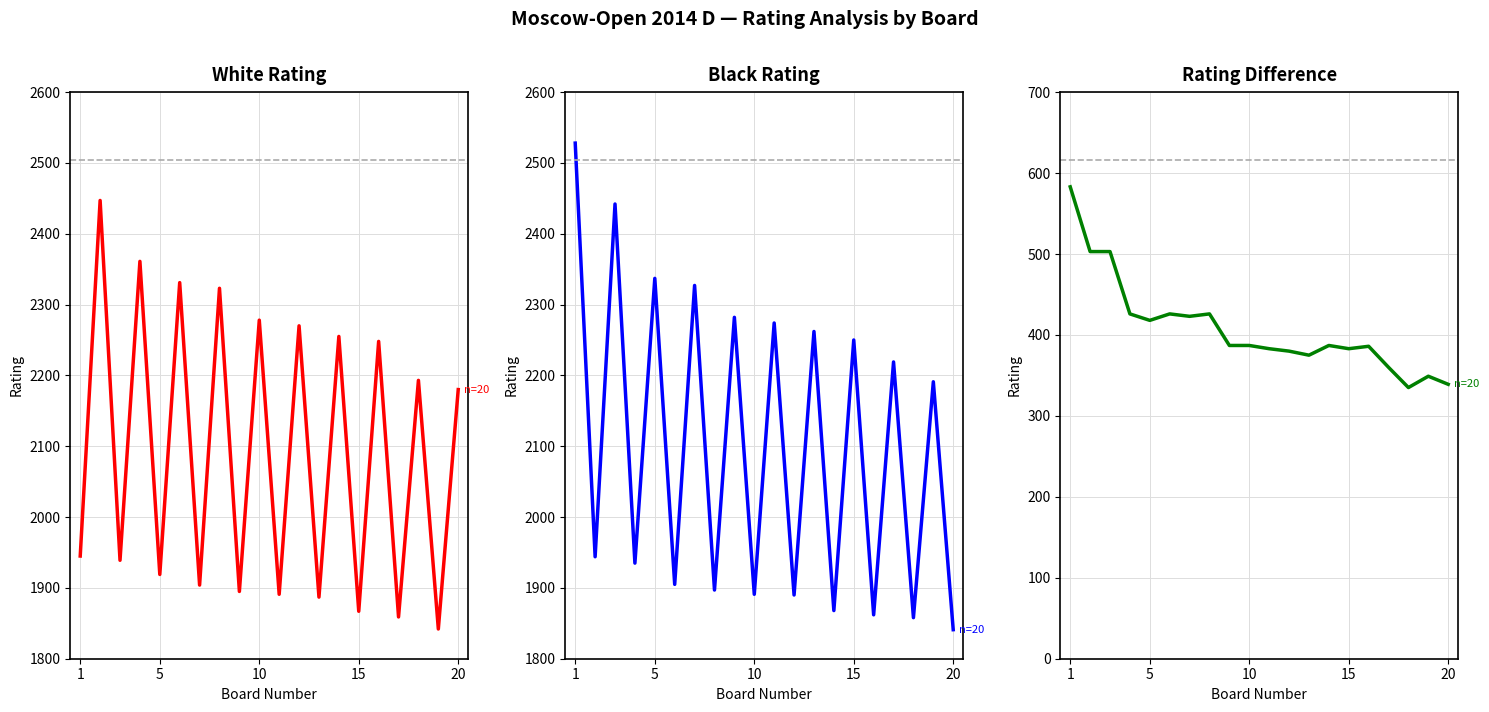

In Rating Difference, how many points are lower than both neighbors (excluding endpoints)?

5